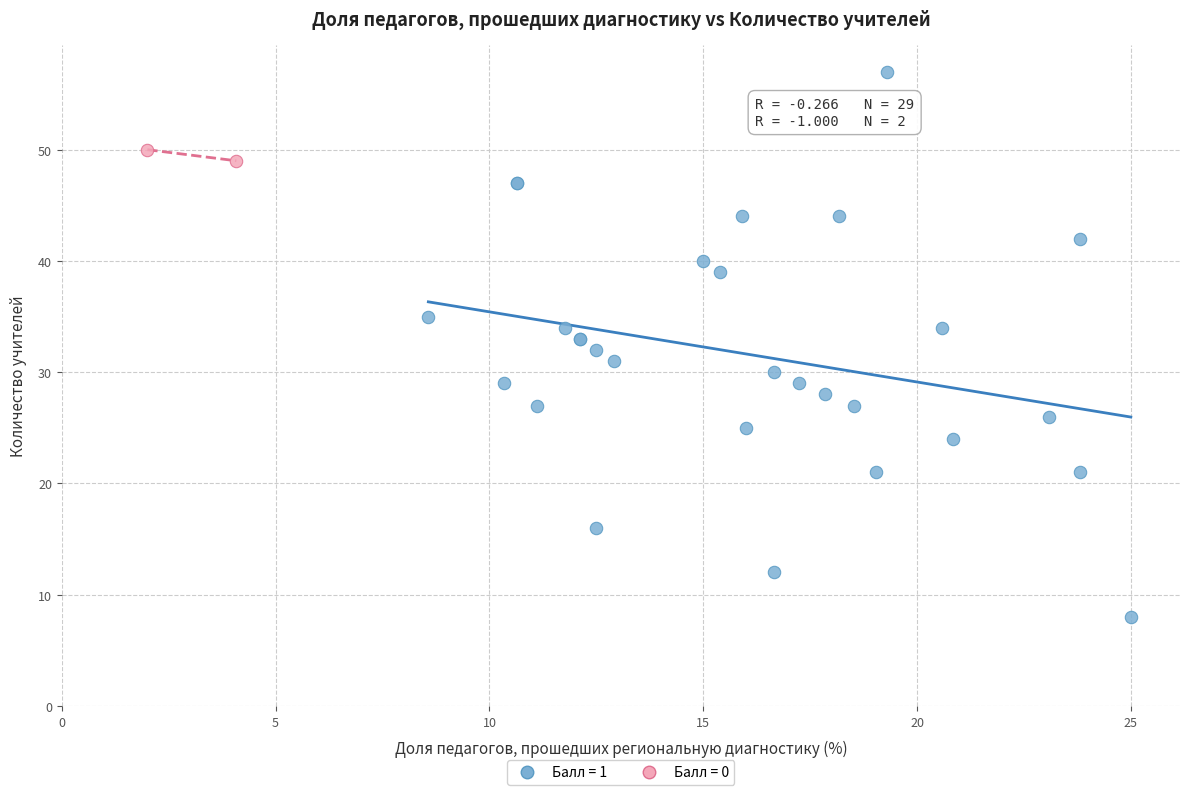

What are all the series names shown in the legend?

Балл = 1, Балл = 0